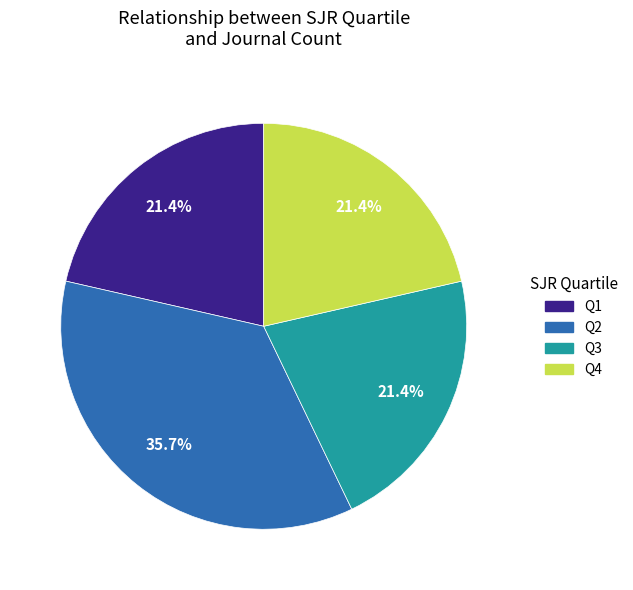

What percentage is the Q3 slice, to the nearest percent?

21%